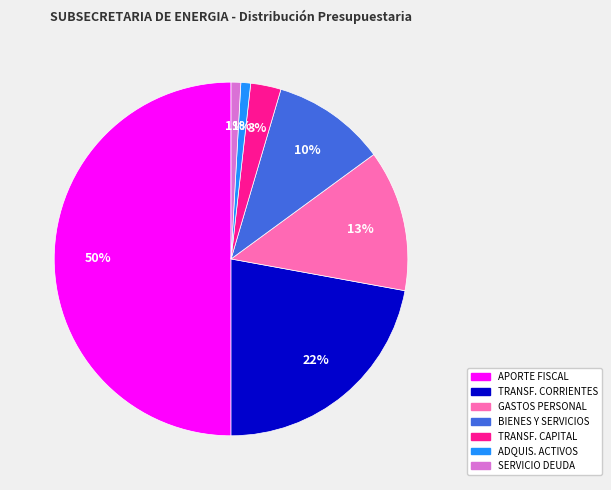

To the nearest percent, what is the difference between the largest and smallest slice percentages?

49%